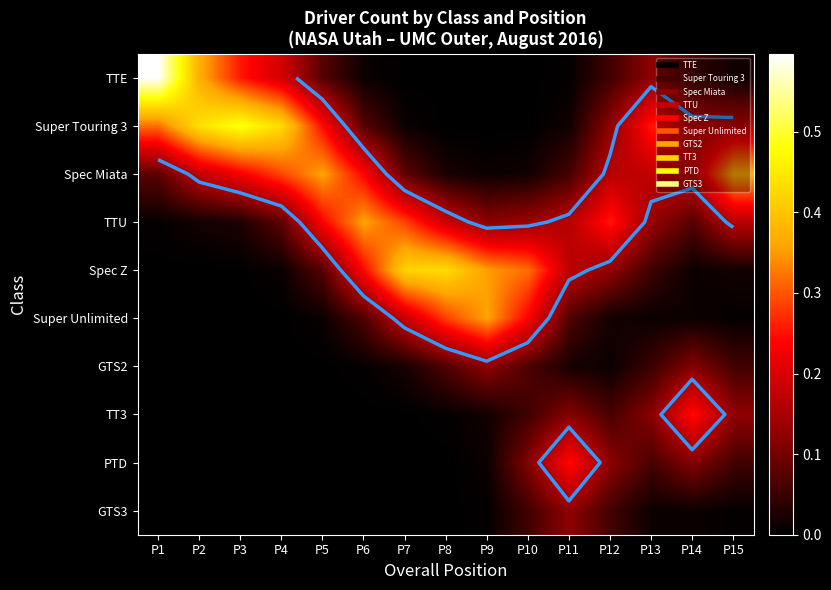

What is the difference between the GTS3 values at P6 and P11?

0.1